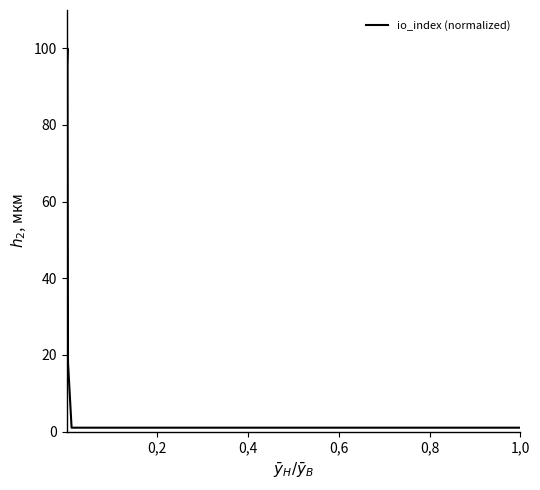

Reading left to right, transcribe all the data shown in this chart.

91.8	100.0	18.0	1.0	1.0	1.0